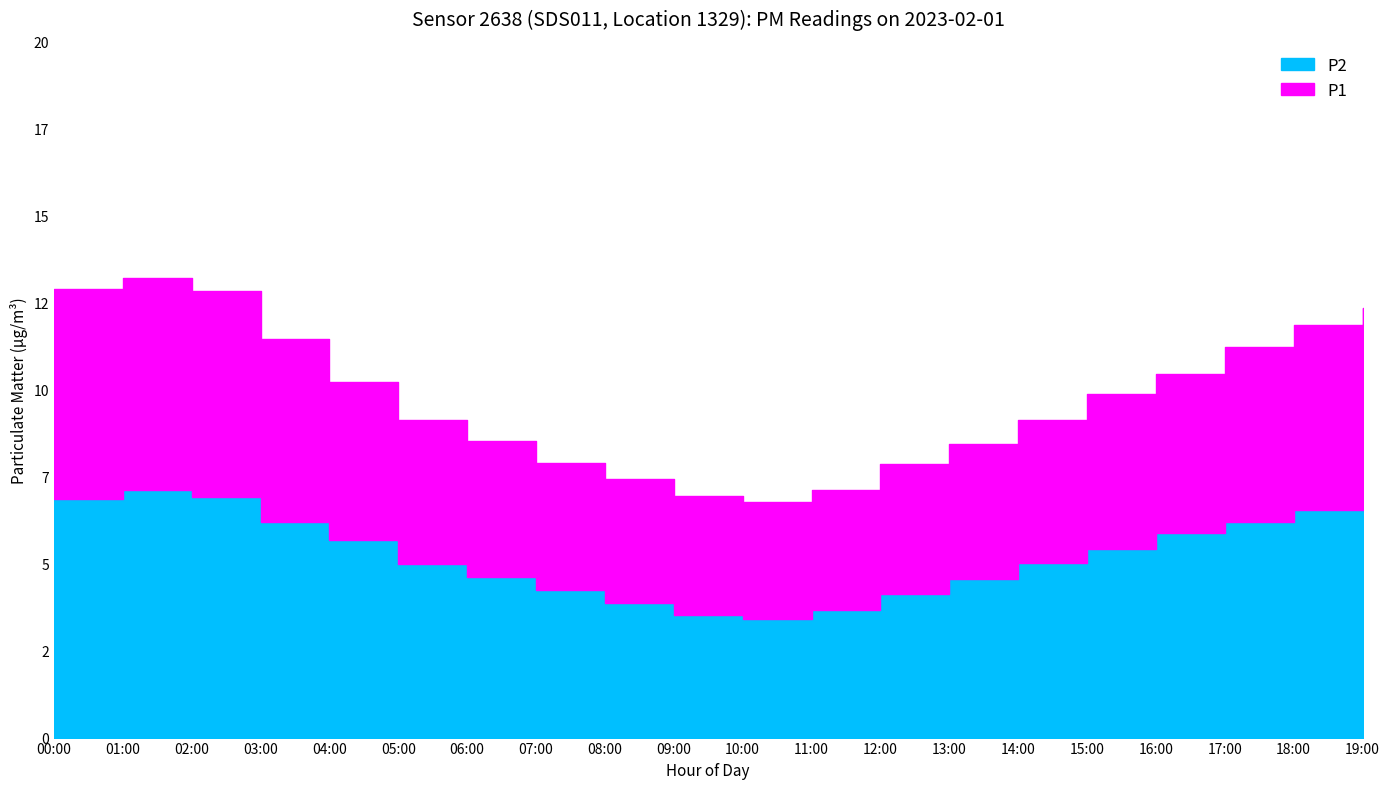

How many data points in P2 are above 5?

11